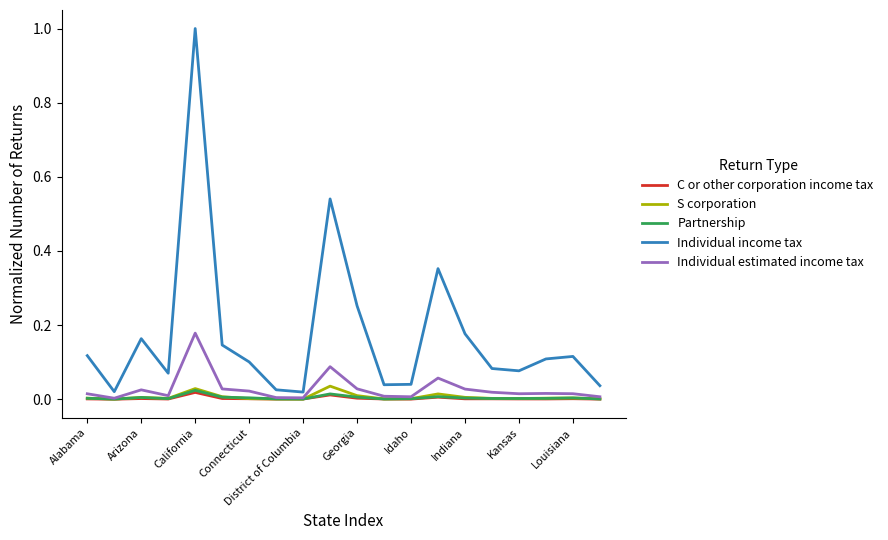

Which series has the widest spread of values?

Individual income tax